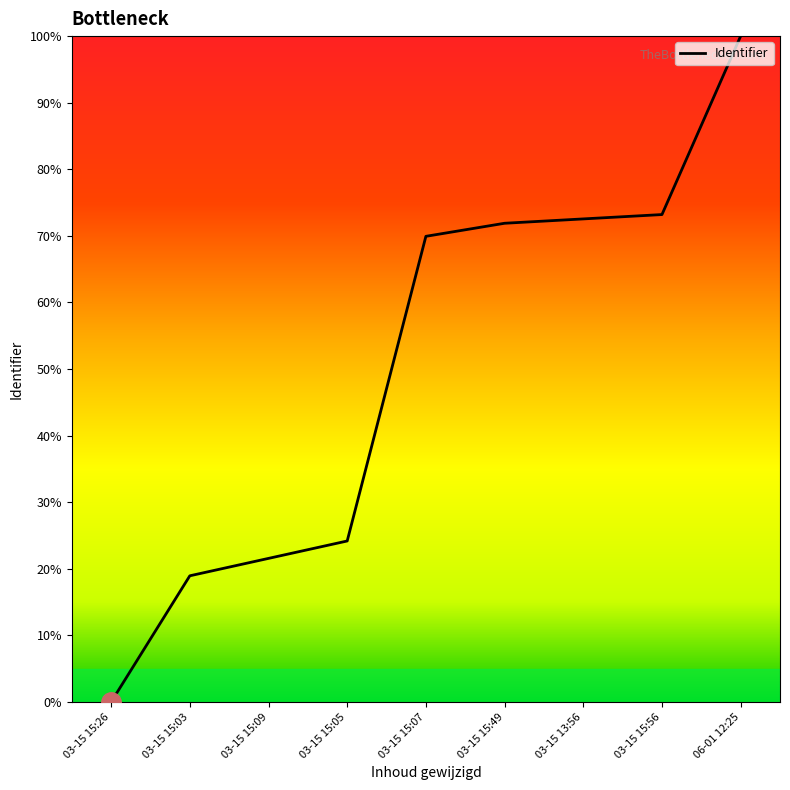

Is it true that the value at 03-15 13:56 is 72.5?

True